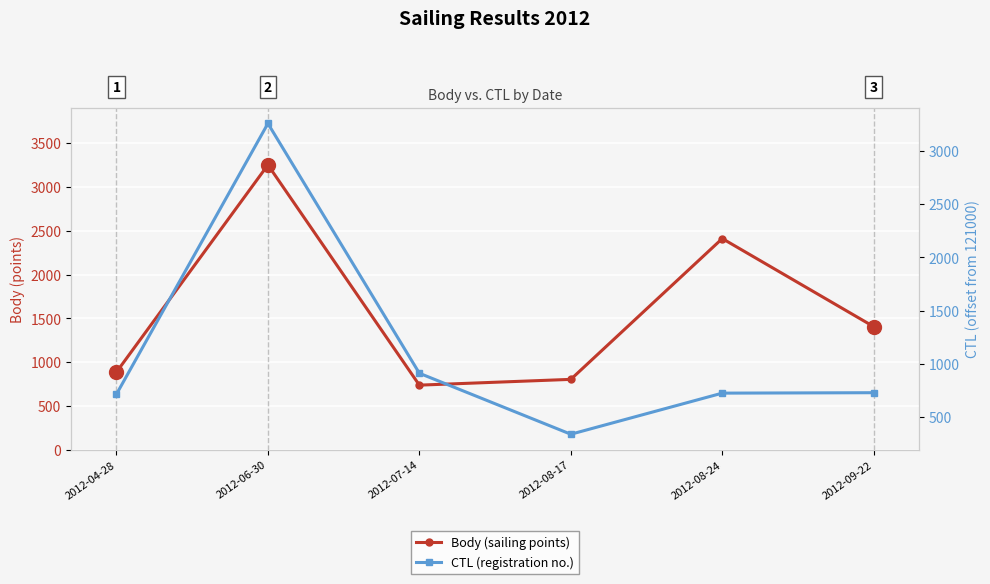

The CTL (offset) series shows 1645 at 2012-06-30. True or false?

False